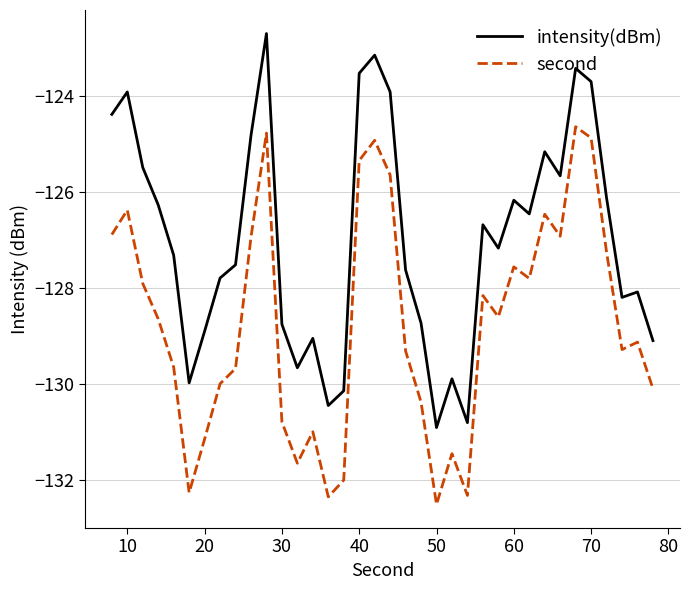

Rank the series by their maximum value, from lowest to highest.

second, intensity(dBm)